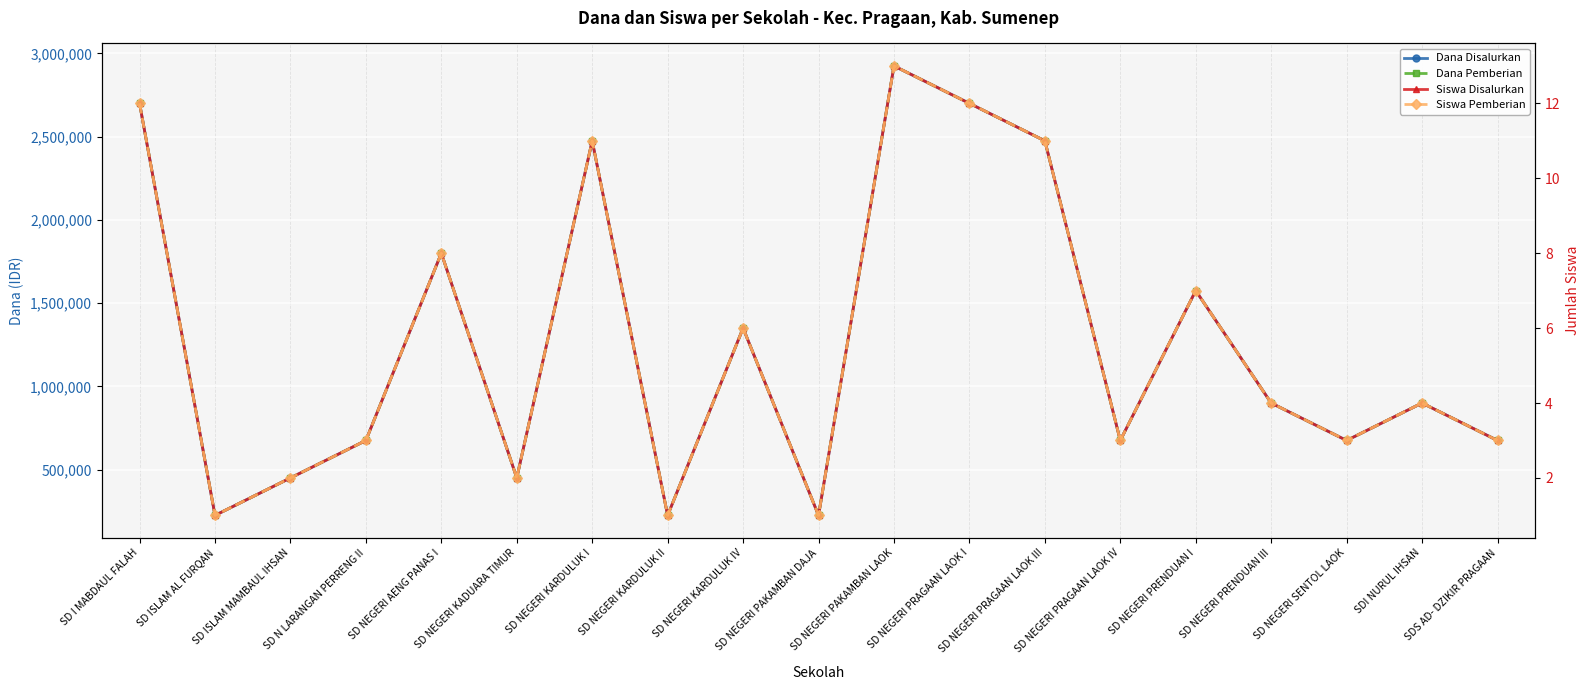

Is it true that Siswa Disalurkan equals 1 at SD ISLAM MAMBAUL IHSAN?

False